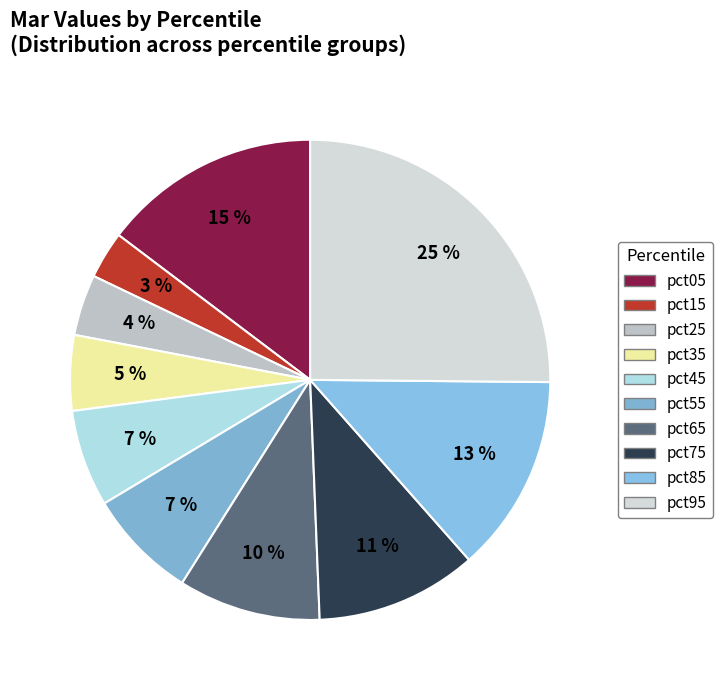

True or false: pct05 accounts for 21% of the total.

False